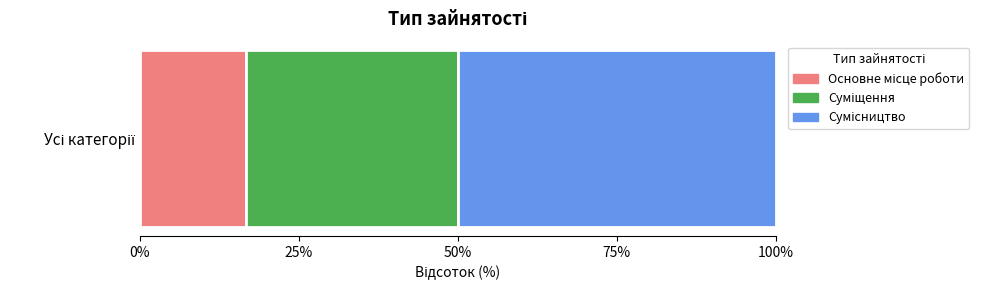

Reading left to right, extract all data points from this chart.

Основне місце роботи=1	Суміщення=2	Сумісництво=3